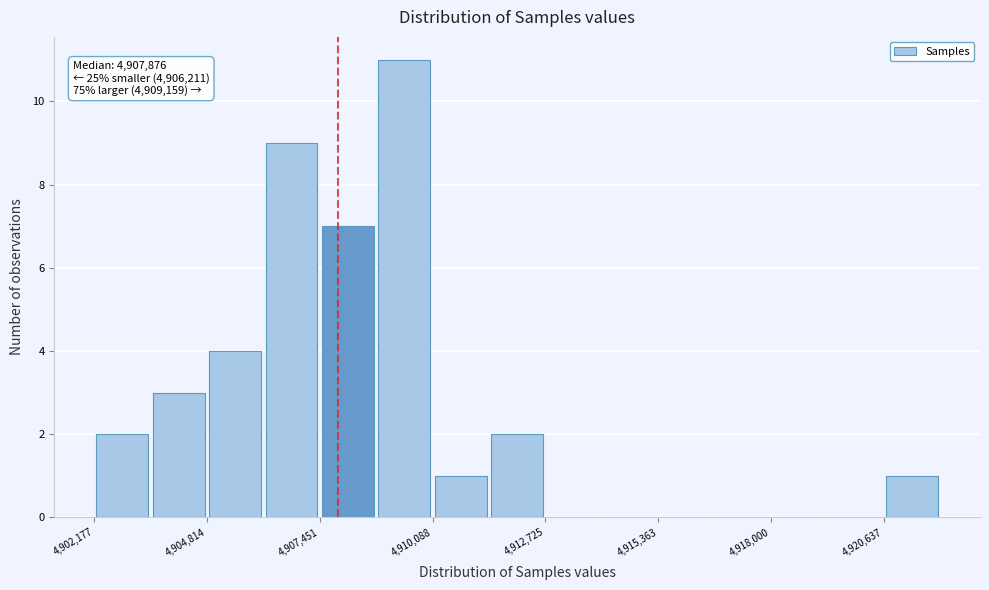

Read against the x-axis, roughly where is the centre of the tallest bar?

4909500